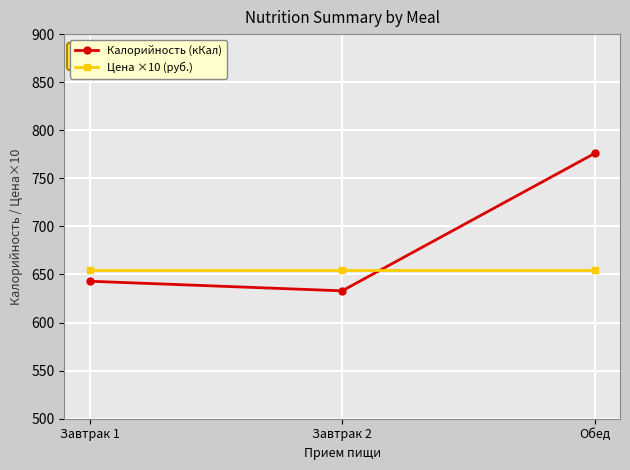

How many categories are shown in the chart?

3